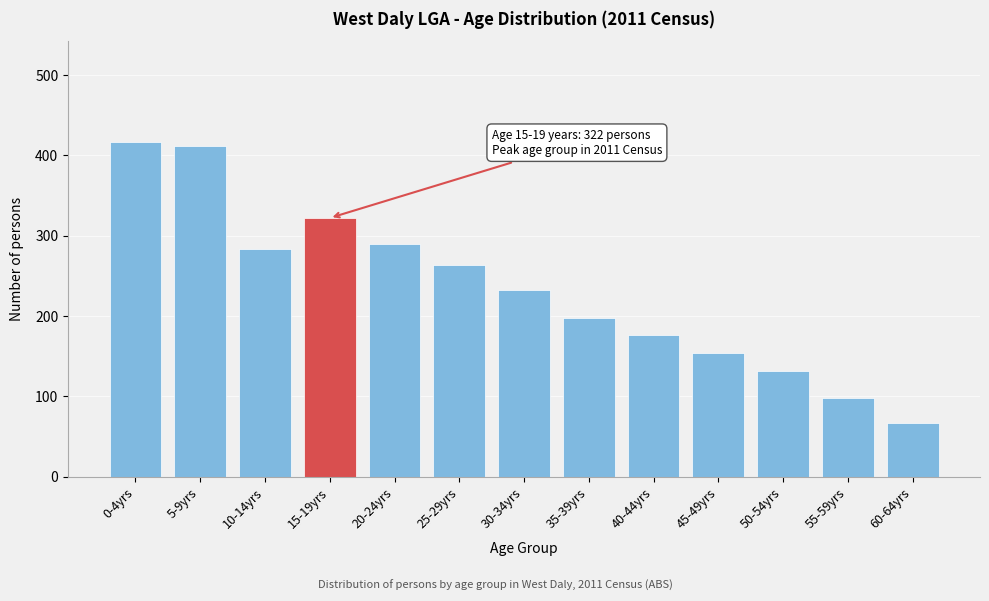

Reading right to left, transcribe all the data shown in this chart.

60-64yrs=67	55-59yrs=98	50-54yrs=132	45-49yrs=154	40-44yrs=176	35-39yrs=198	30-34yrs=232	25-29yrs=264	20-24yrs=289	15-19yrs=322	10-14yrs=283	5-9yrs=411	0-4yrs=417